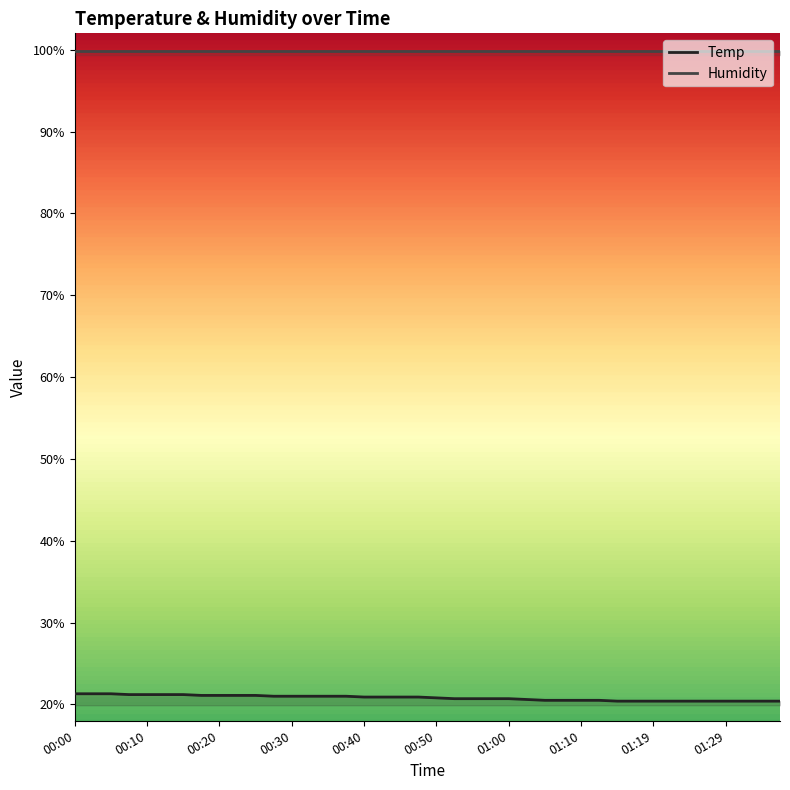

Count the number of data series in this chart.

2